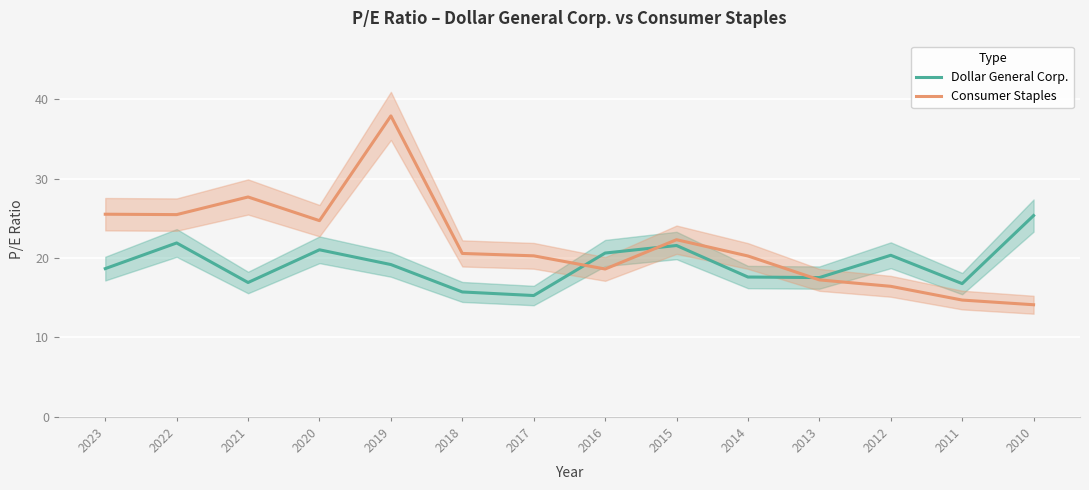

How many values in the Dollar General Corp. series exceed 19?

7